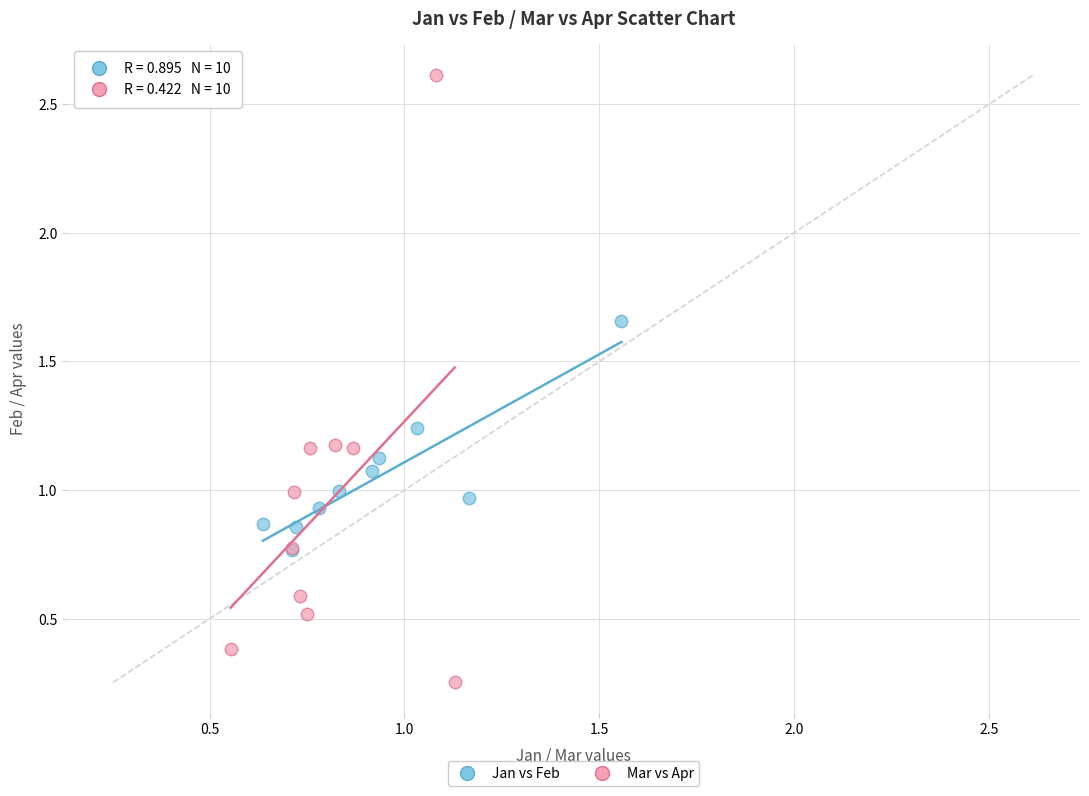

Which series has the largest Y range (max minus min)?

Mar vs Apr